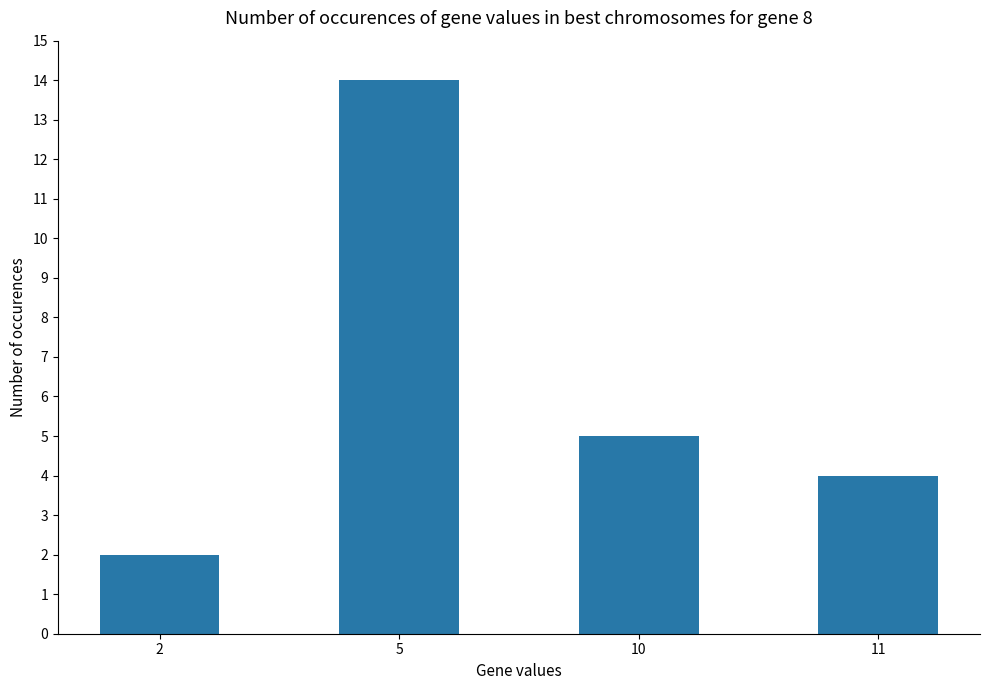

At which category does the chart reach its peak across all series?

5